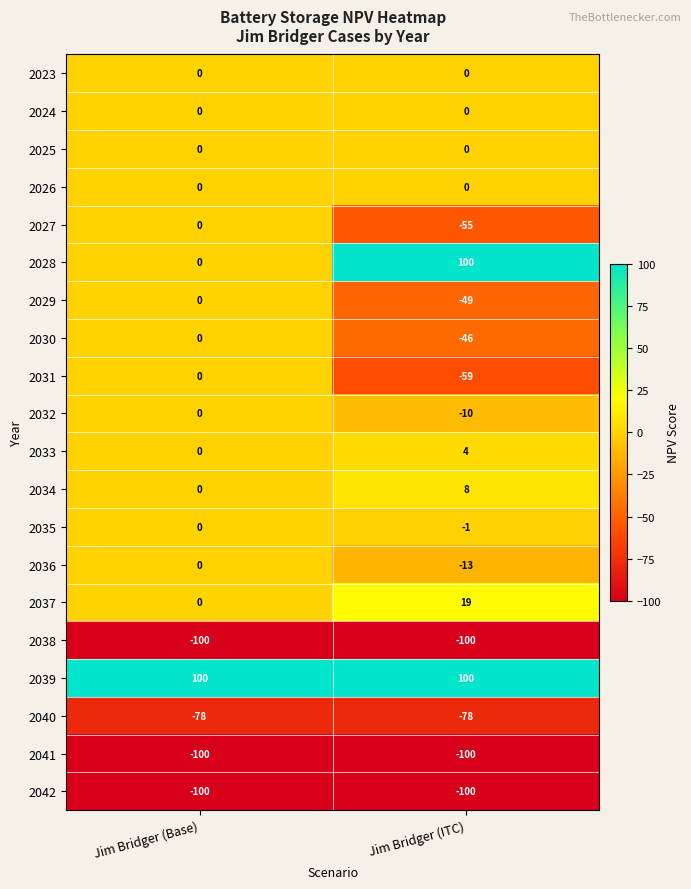

What is the sum of all 2041 values?

-200